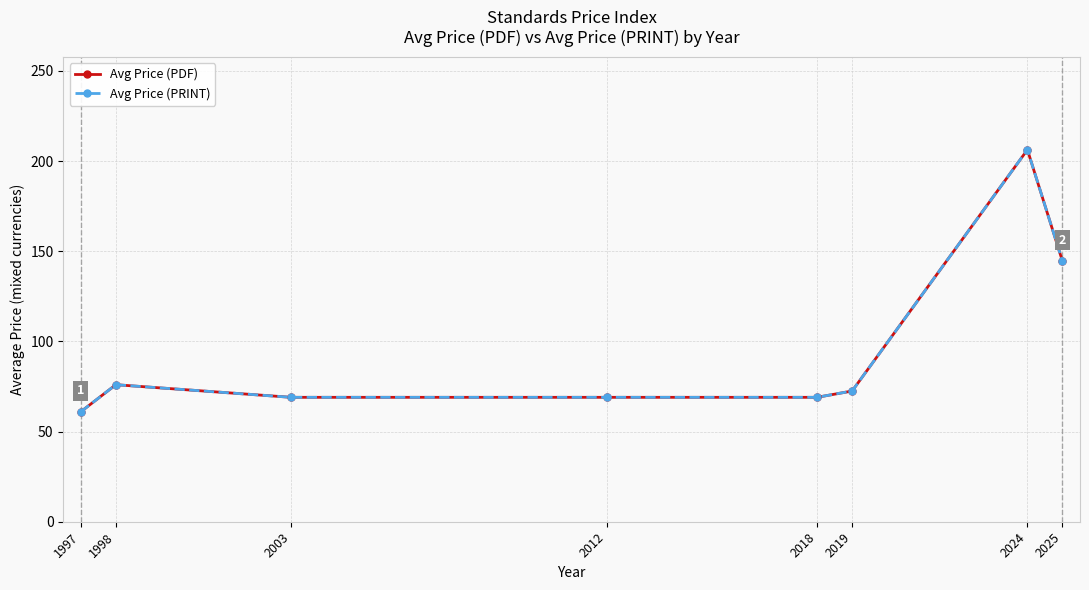

Between 1997 and 2012, which series saw the biggest shift?

Avg Price (PDF)